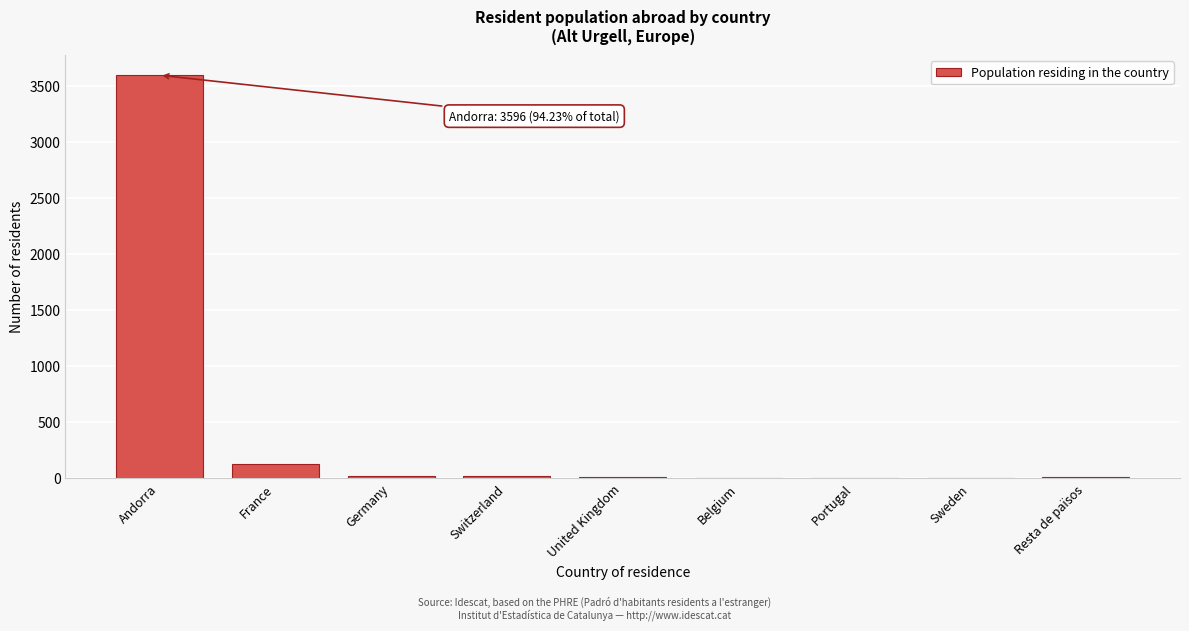

At which category does the chart reach its peak across all series?

Andorra